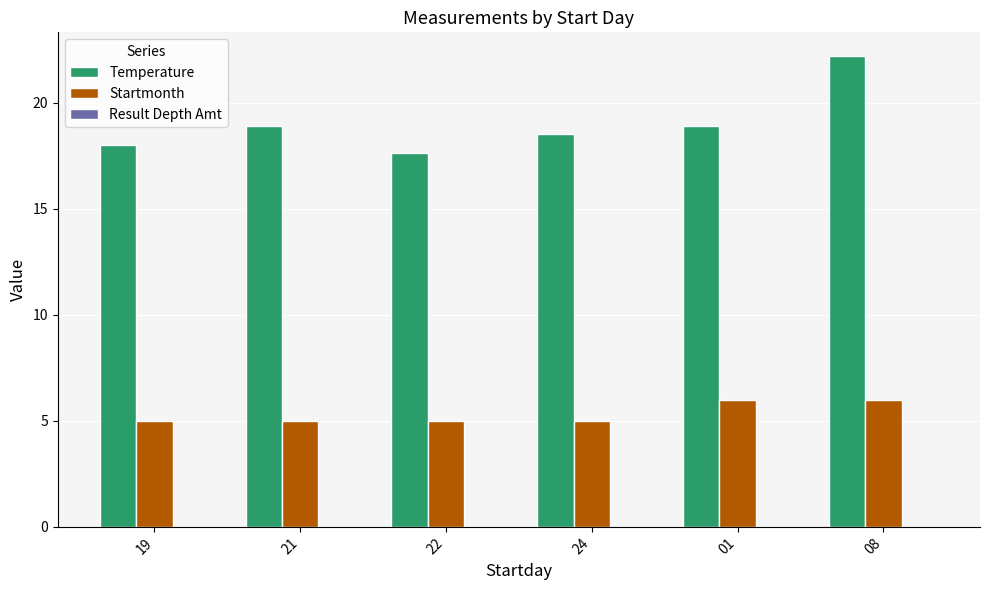

At which category is the sum across all series the highest?

08